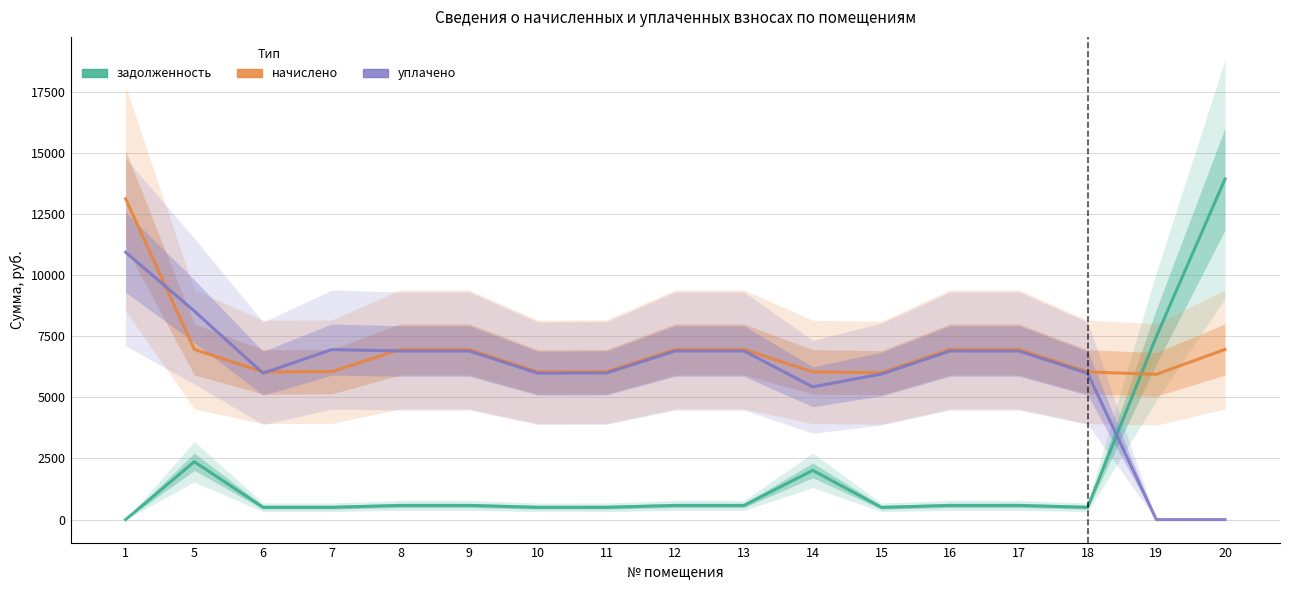

How many data points in задолженность are less than 579?

7